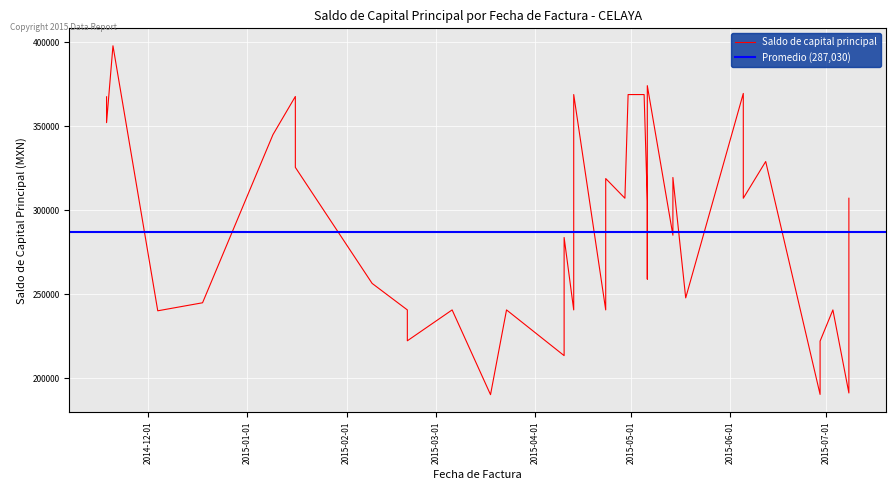

What is the average value?

287029.7